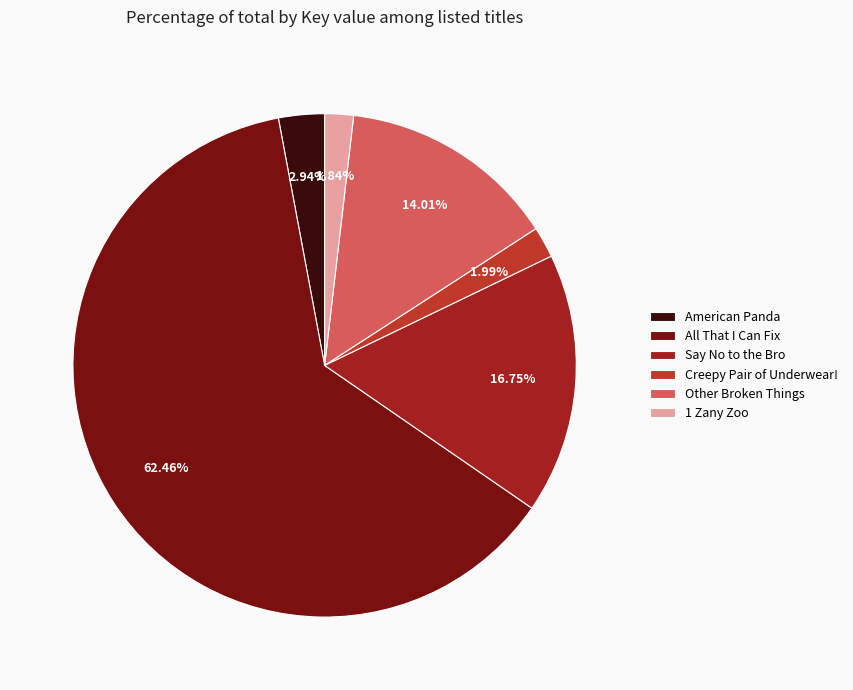

What is the change in value from Creepy Pair of Underwear! to 1 Zany Zoo?

-5118742